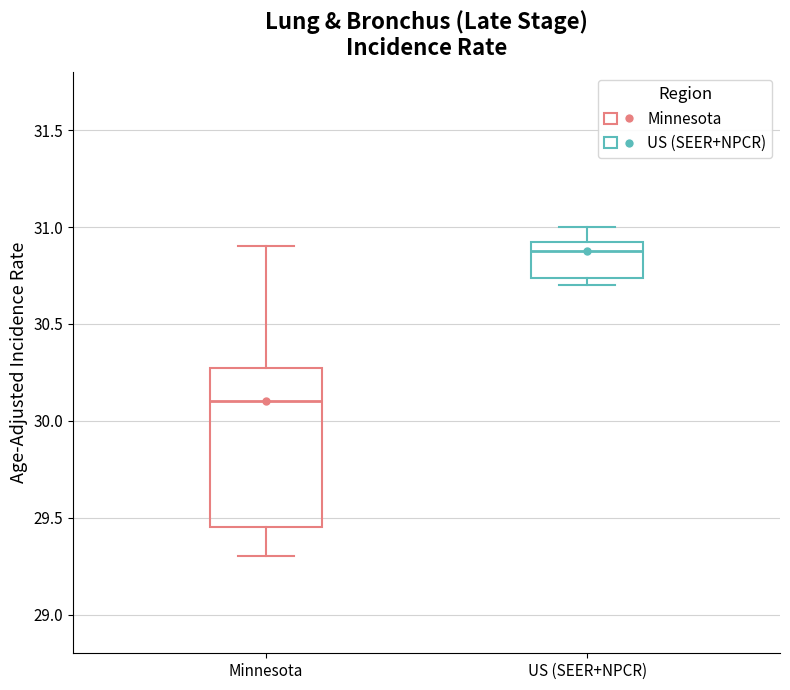

Reading left to right, read every box against the y-axis: the position of its median line, the range the box covers, and the ends of its whiskers. The values are not printed on the chart, so give them approximately, as read against the axis.

Minnesota: median 30.10, box 29.45 to 30.30, whiskers 29.30 to 30.90
US (SEER+NPCR): median 30.90, box 30.75 to 30.95, whiskers 30.70 to 31.00